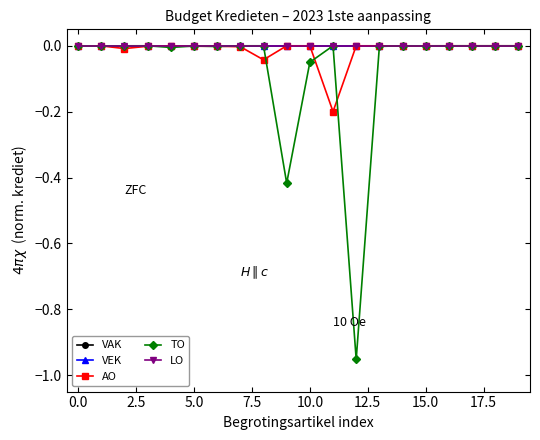

At which category does TO reach its first local peak?

5.0